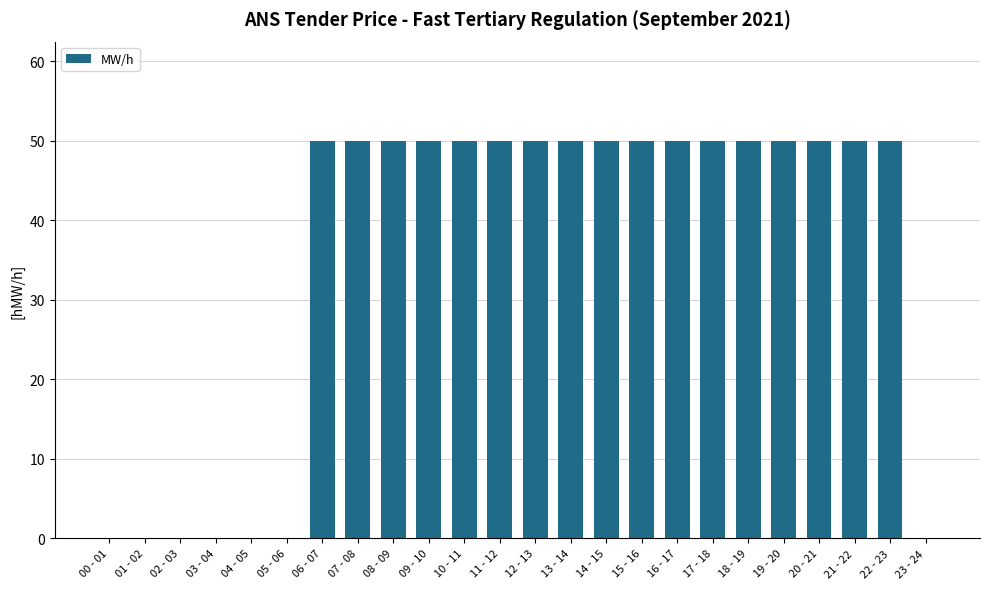

What is the ratio of the value at 18 - 19 to the value at 14 - 15?

1.0